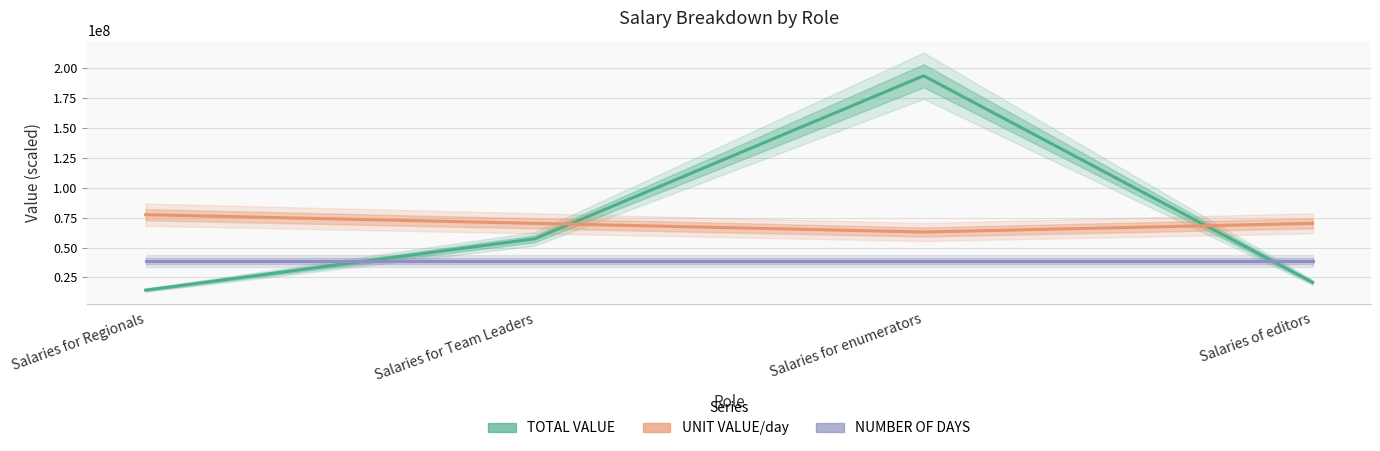

How many values in the UNIT VALUE/day series exceed 70269843?

3